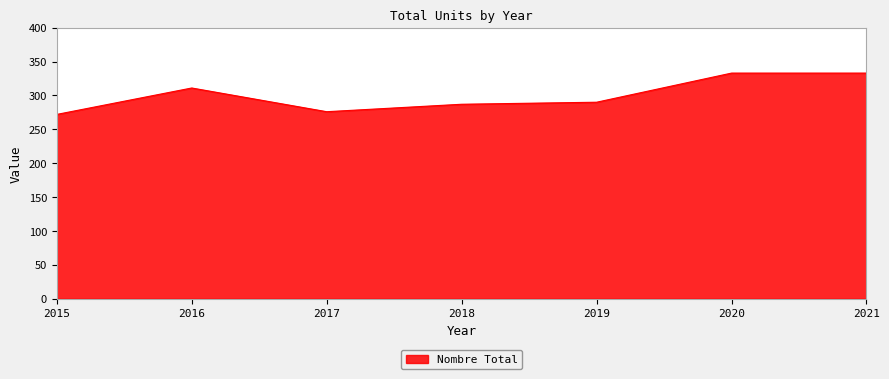

Which category has the lowest value across all series?

2015